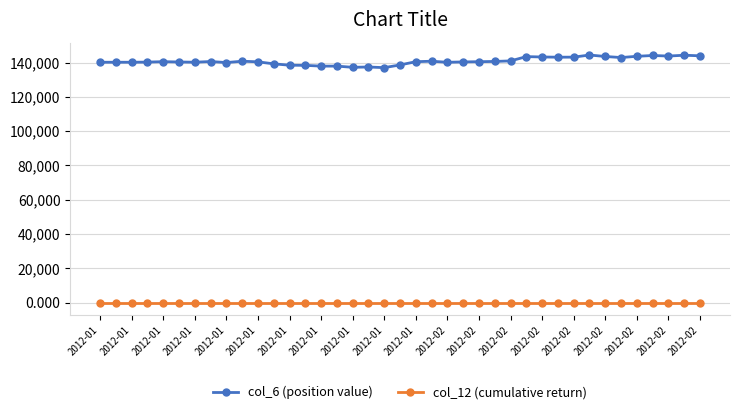

Which series has the widest spread of values?

col_6 (position value)